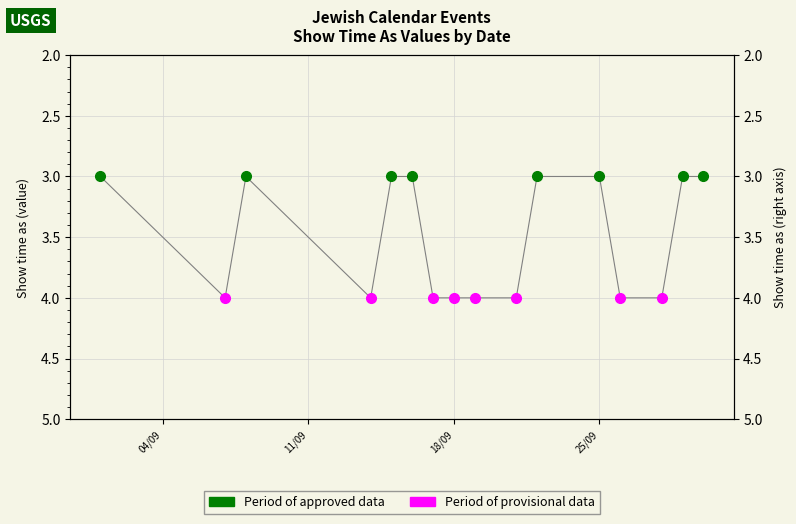

What is the value of the Period of approved data point at the 2nd from the left?

3